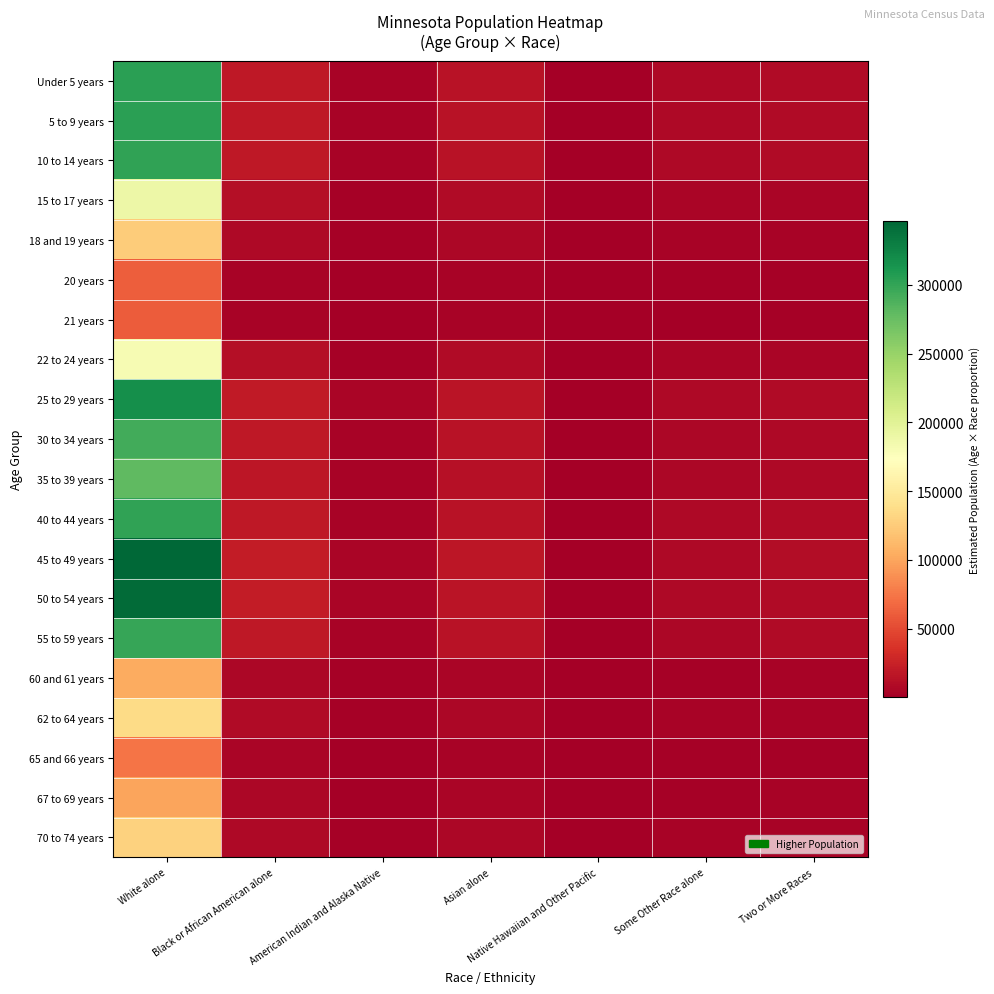

How many categories are shown in the chart?

7